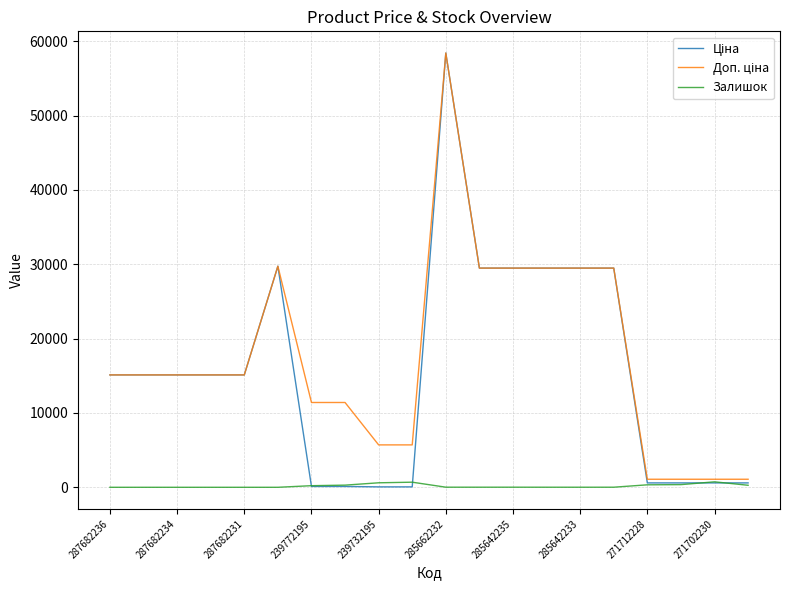

Is this an area chart (filled region under the line)?

No